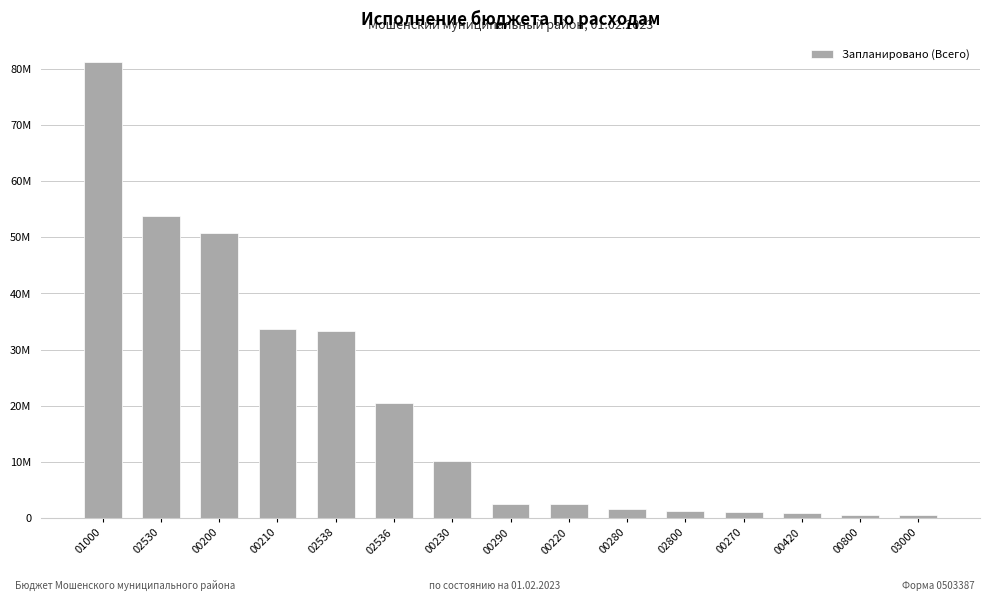

Are the bars horizontal?

No